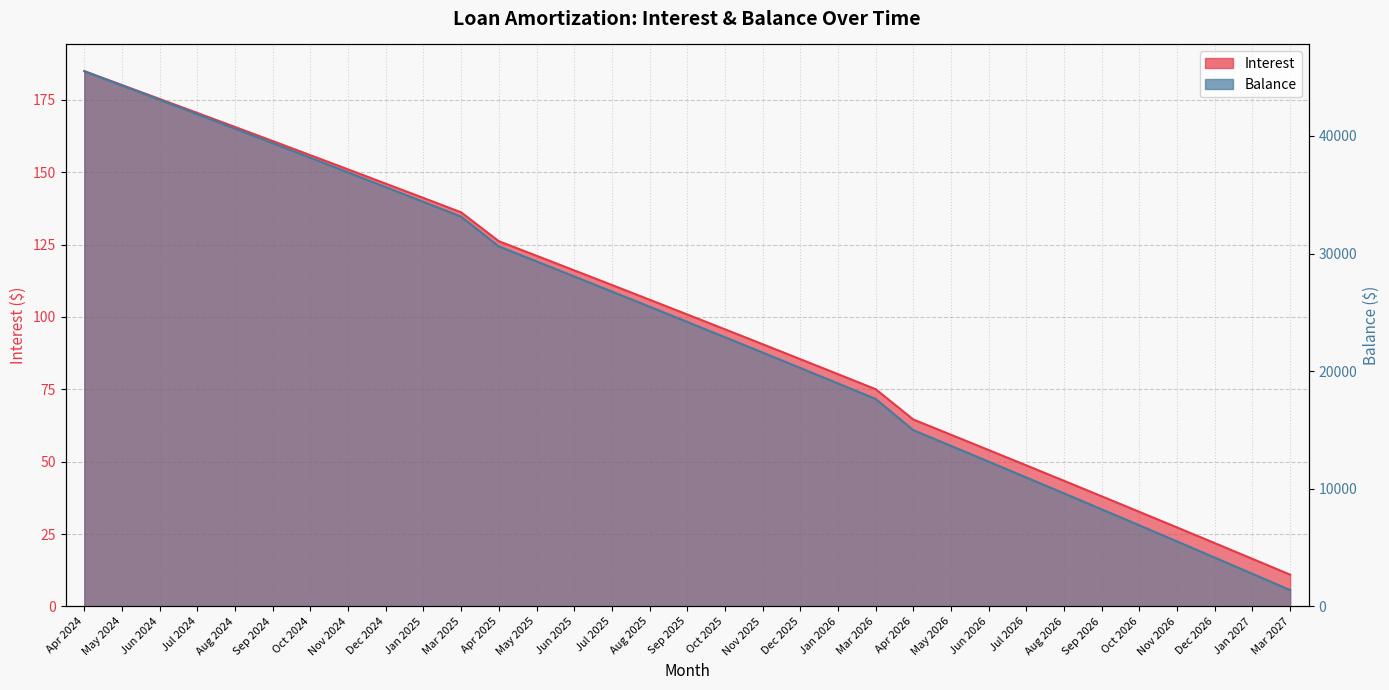

What is the minimum value for Balance?

1389.0